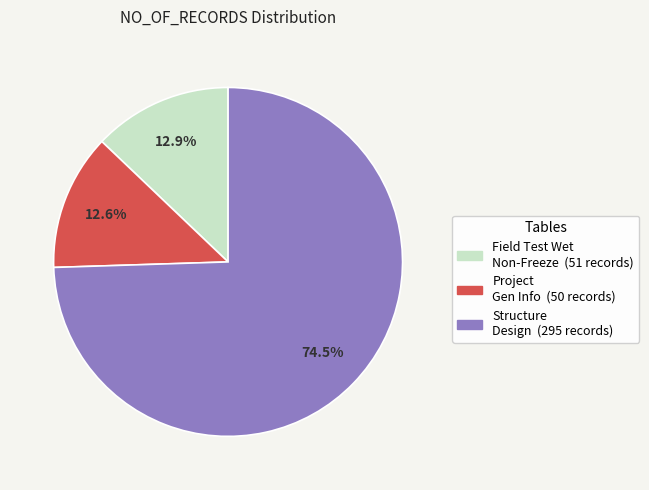

Is there a majority slice in this chart?

Yes